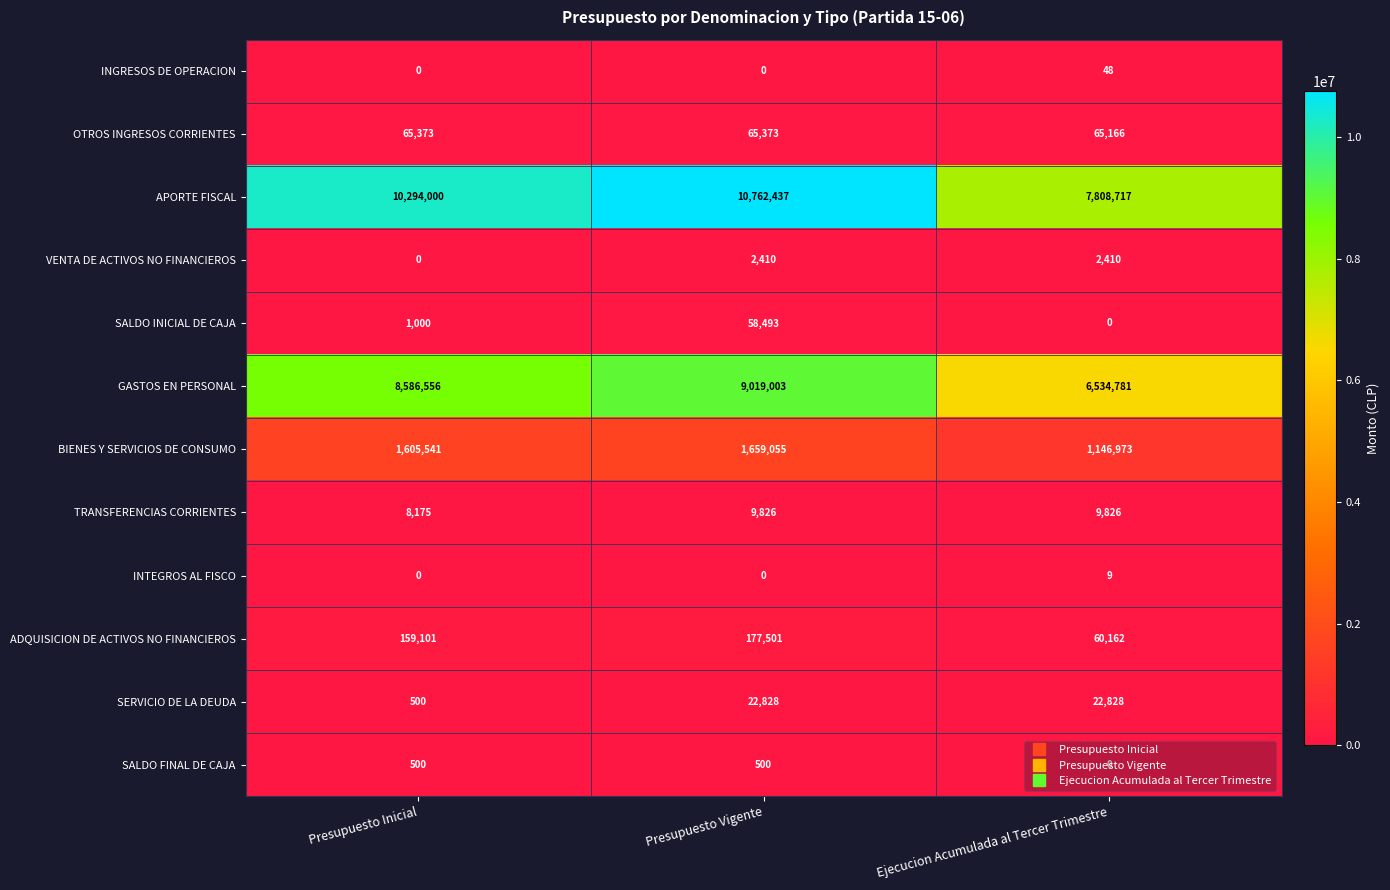

Which series has the widest spread of values?

APORTE FISCAL